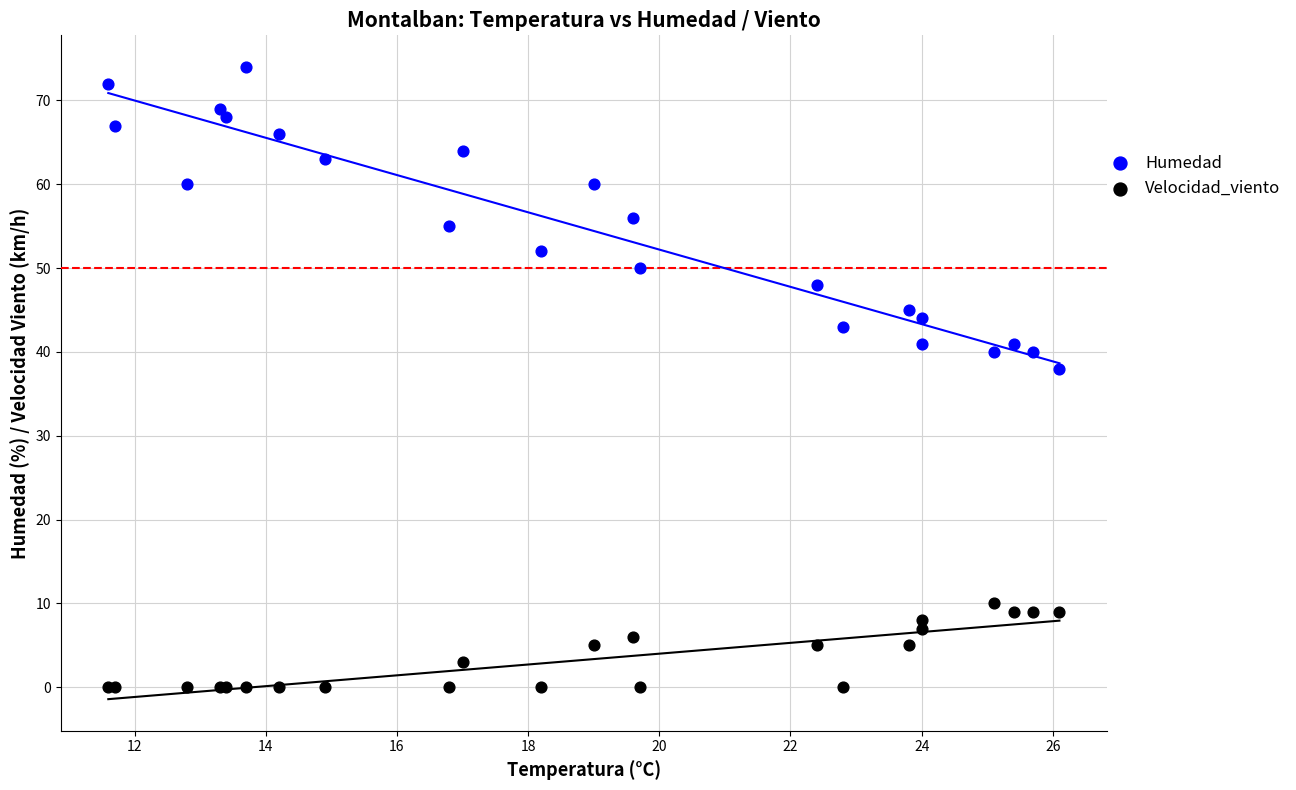

Across all series, what Y value is closest to 37?

38